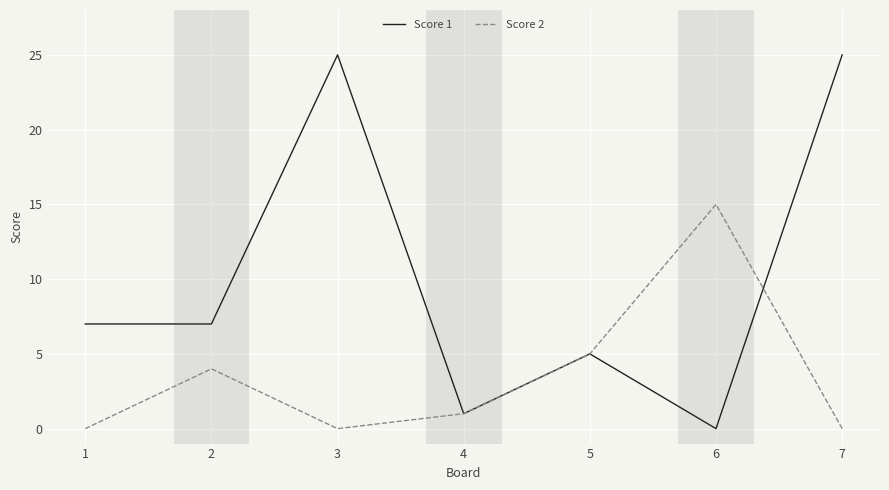

Which series has the widest spread of values?

Score 1